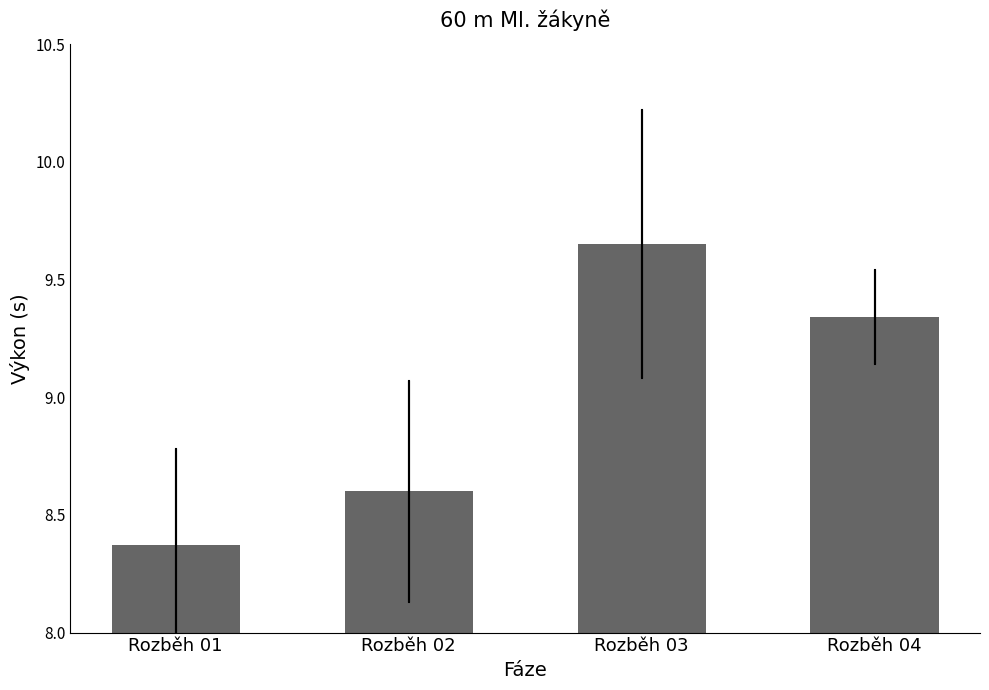

At which category does the chart reach its minimum across all series?

Rozběh 01